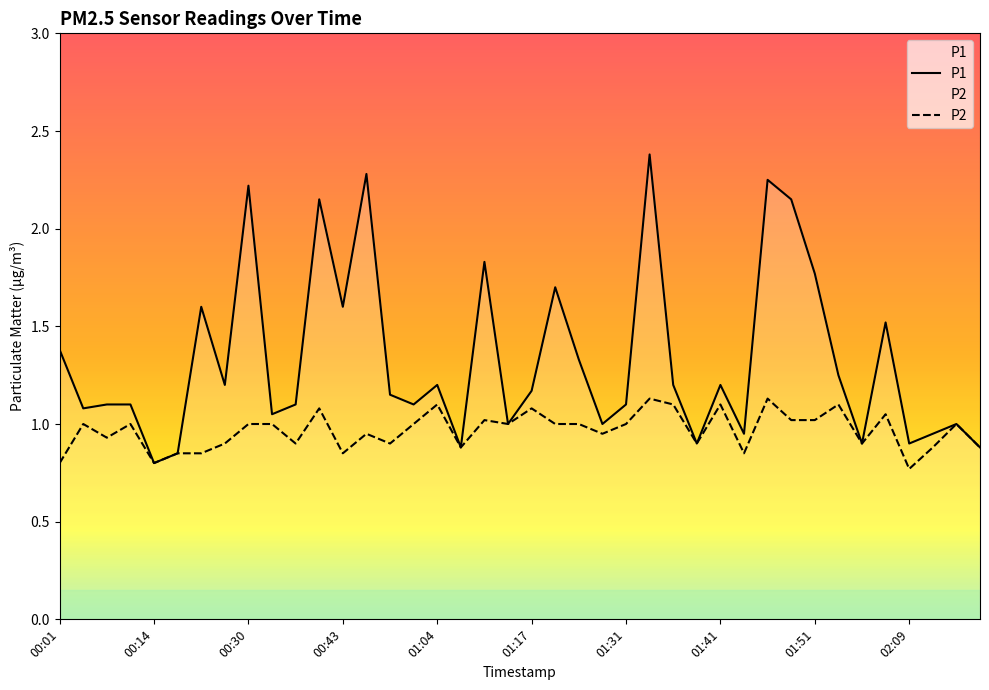

Which series changed the most between 00:09 and 02:06?

P1